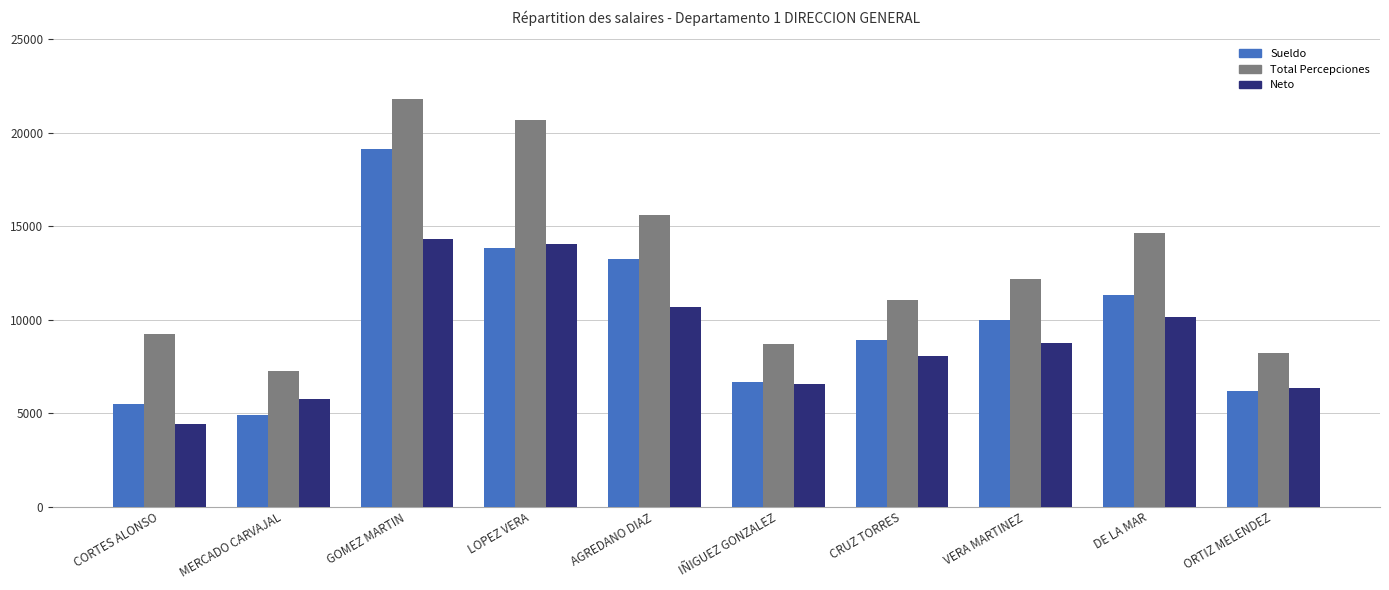

At which label does Sueldo reach its peak?

GOMEZ MARTIN